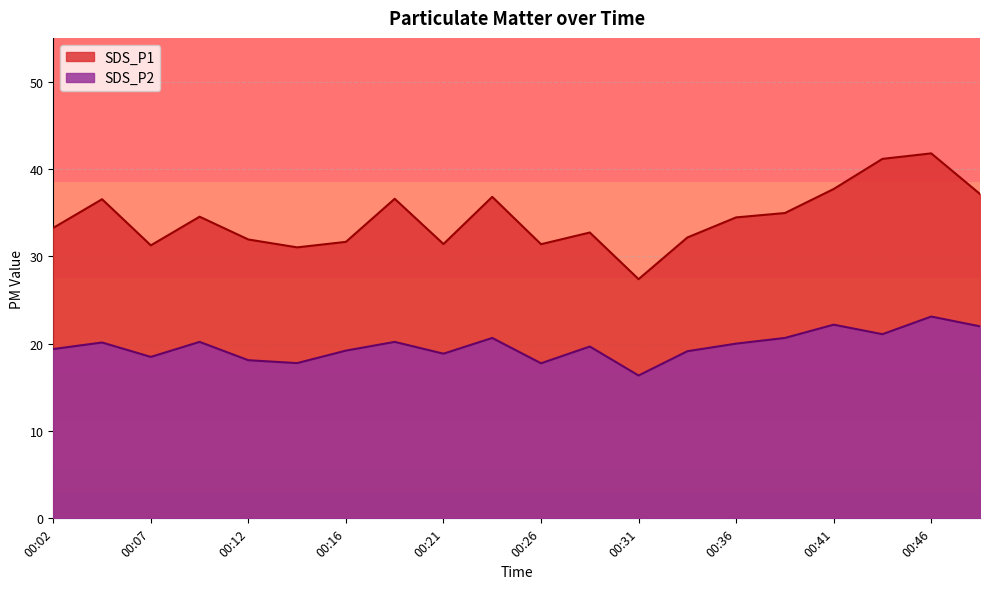

What is the difference between the SDS_P1 values at 00:46 and 00:07?

10.5